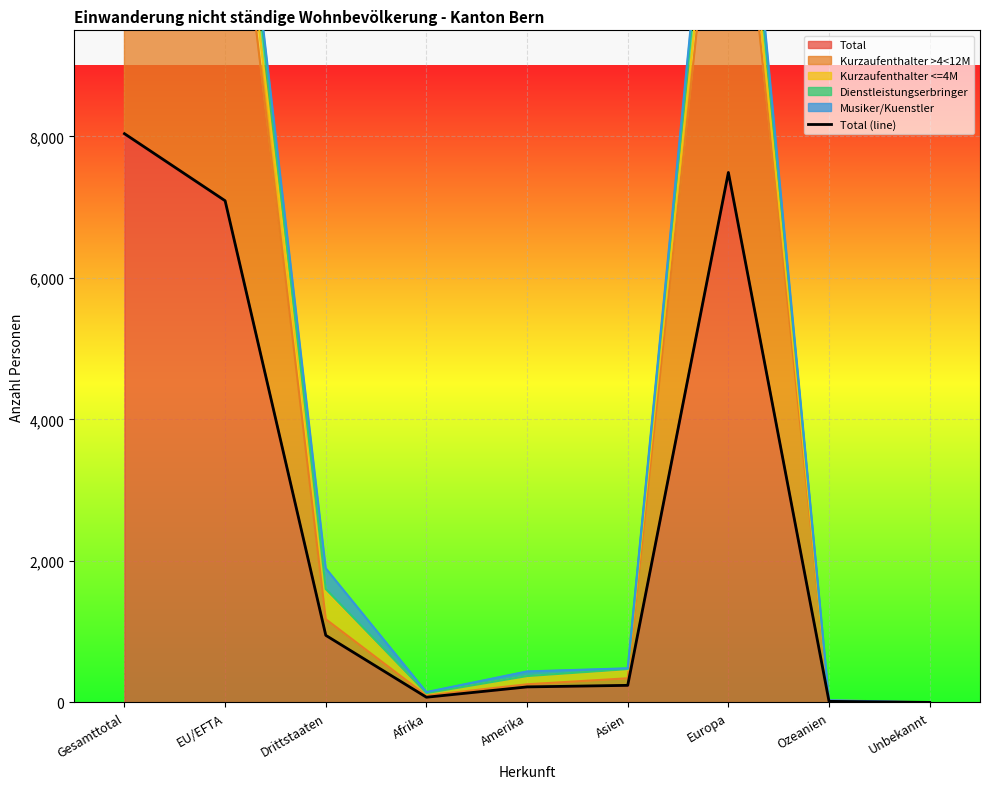

List the labels in order of value, smallest first.

Unbekannt, Ozeanien, Afrika, Amerika, Asien, Drittstaaten, EU/EFTA, Europa, Gesamttotal